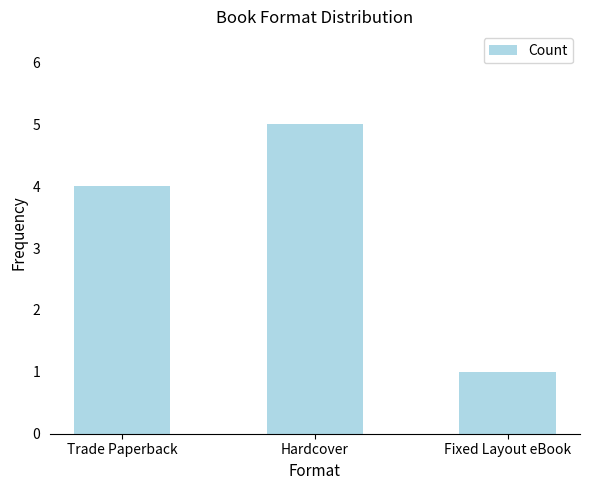

What value does the data have at Hardcover?

5